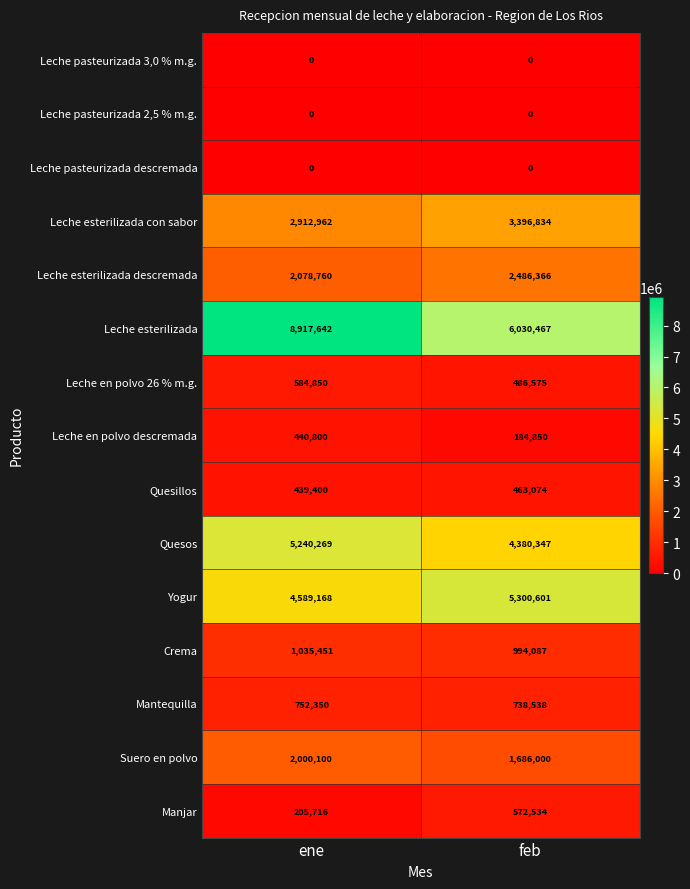

Is it true that Leche esterilizada equals 9258032 at feb?

False